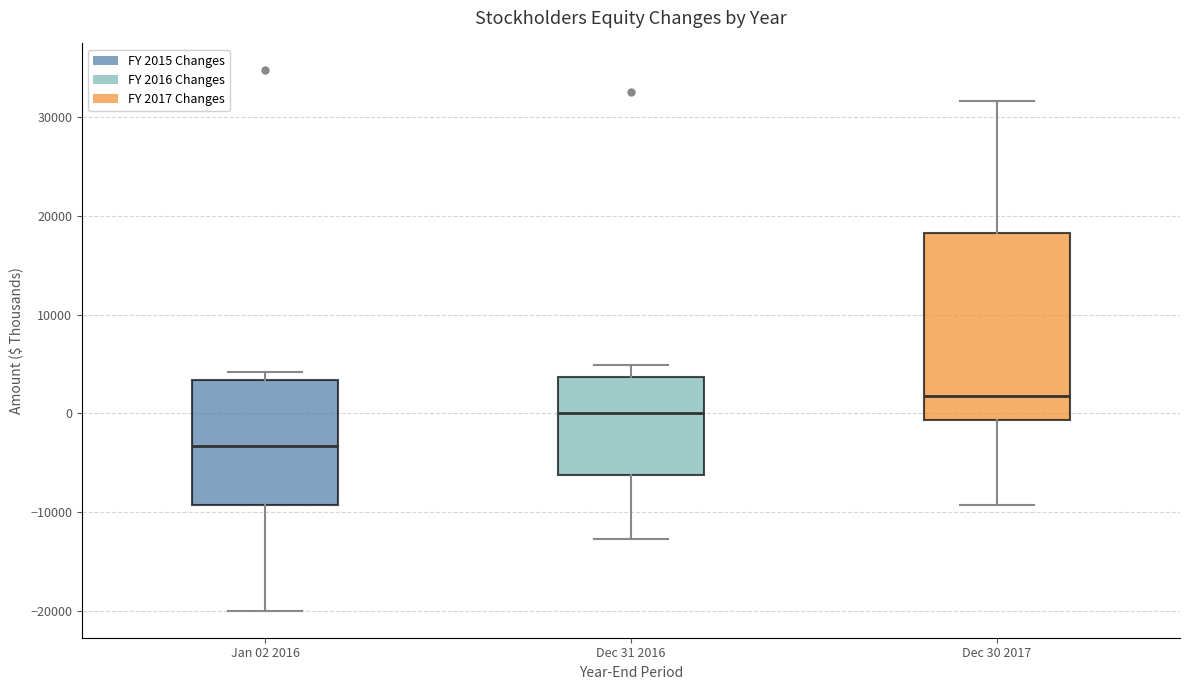

Where is the upper edge of the box for Dec 30 2017 on the y-axis? The values are not printed on the chart, so give them approximately, as read against the axis.

18000